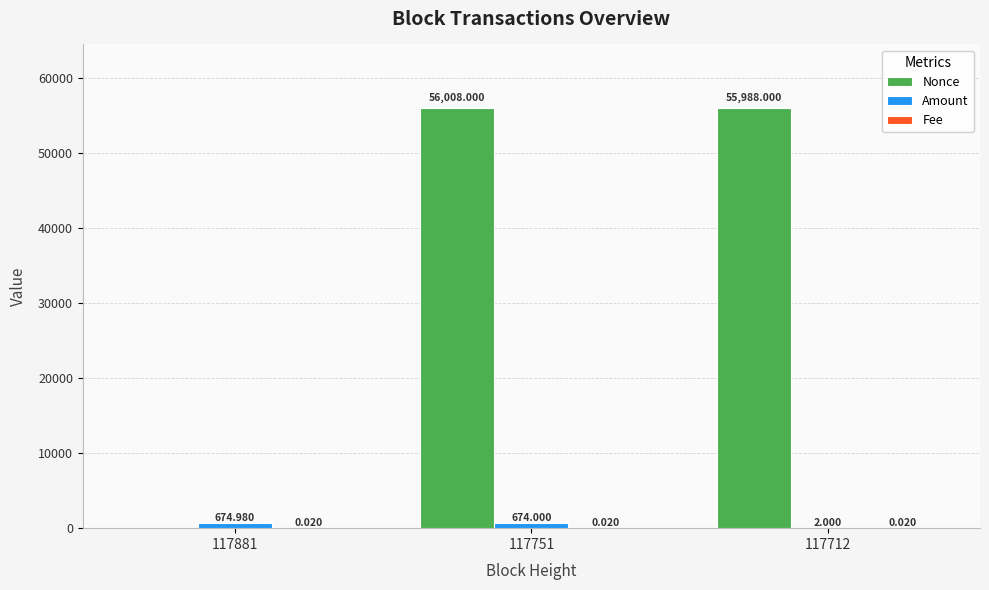

How many groups of bars are there?

3